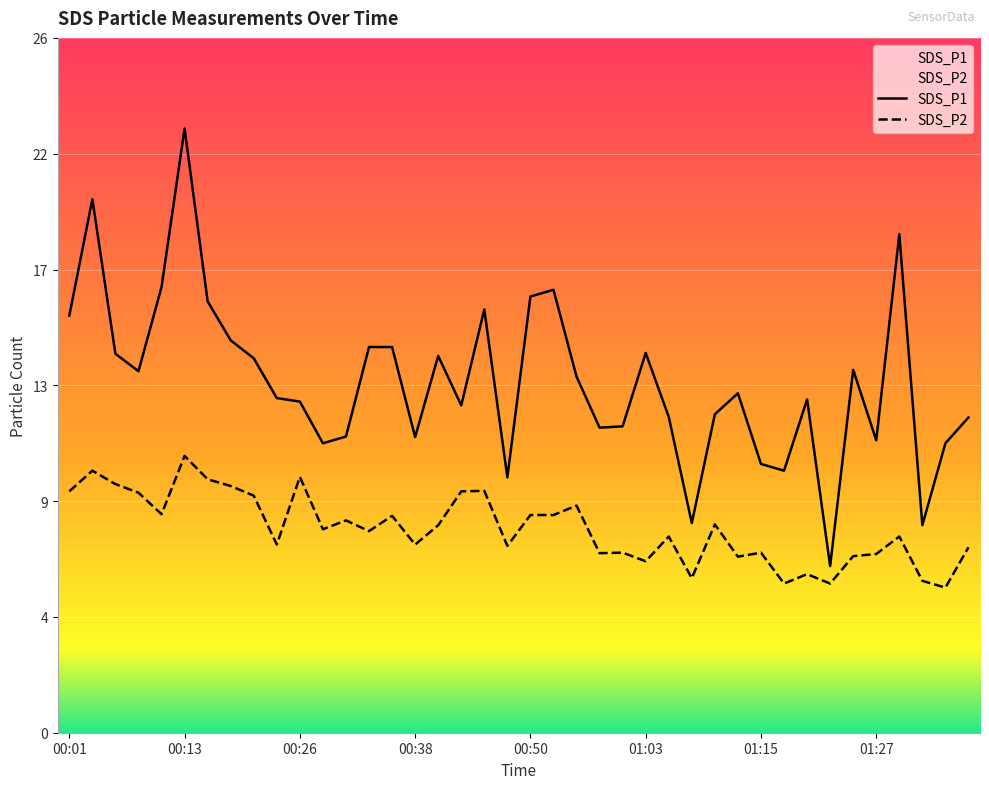

What is the value of the SDS_P1 point at the 24th from the left?

11.3